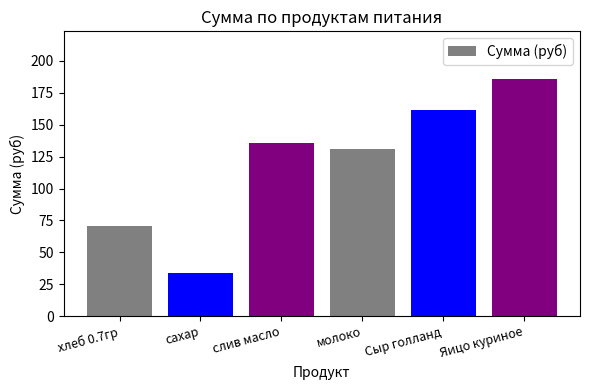

How many data points are less than 136?

3